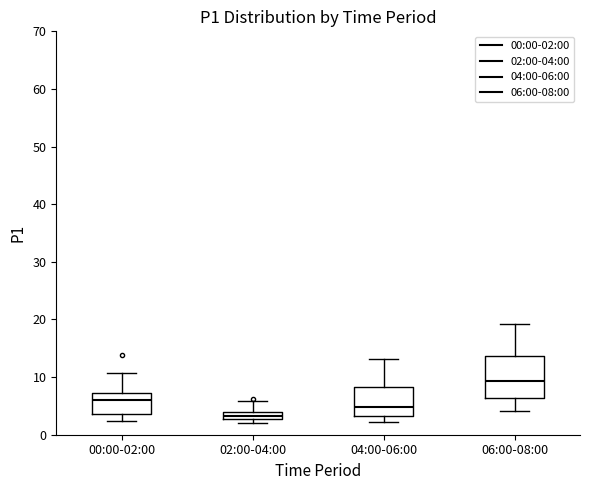

Comparing the boxes themselves (not the whiskers), which one is the tallest?

06:00-08:00